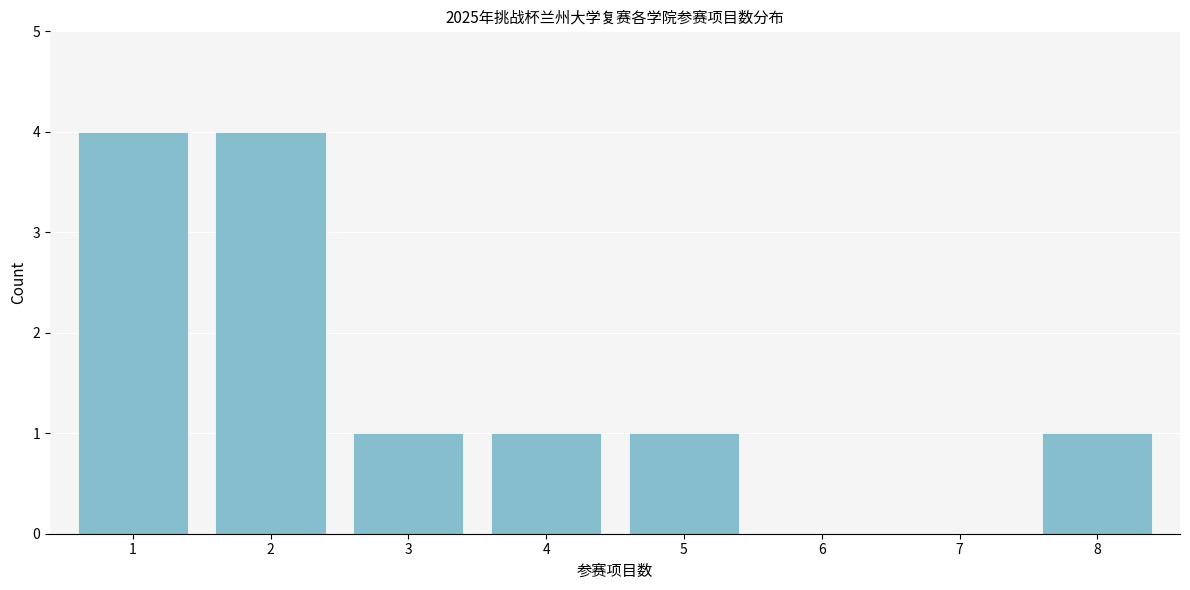

Reading left to right, what are all the values shown in this chart?

1=4	2=4	3=1	4=1	5=1	6=0	7=0	8=1